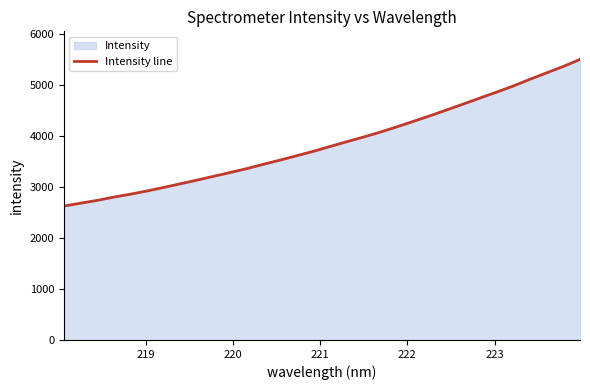

What is the difference between the maximum and minimum values?

2876.4